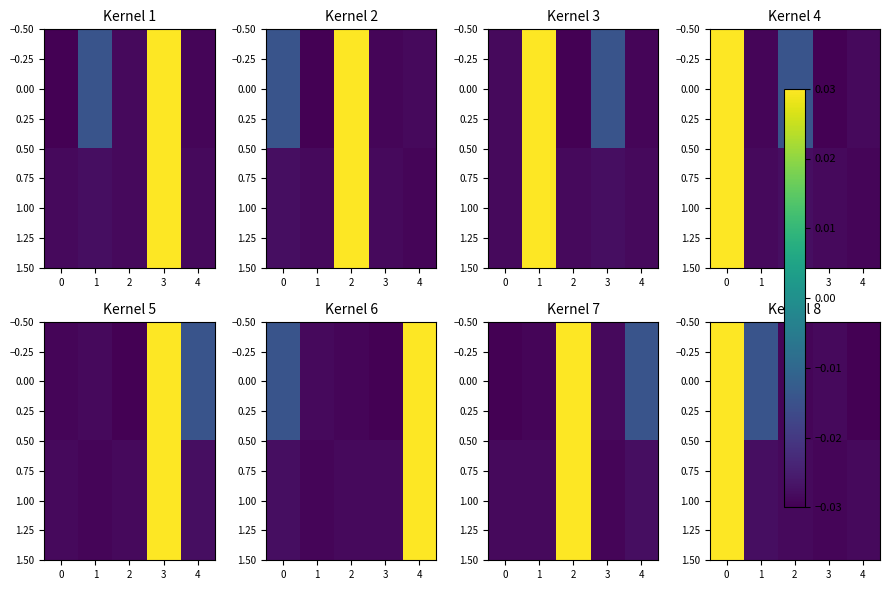

How many data points in 0.00 are above 0?

1